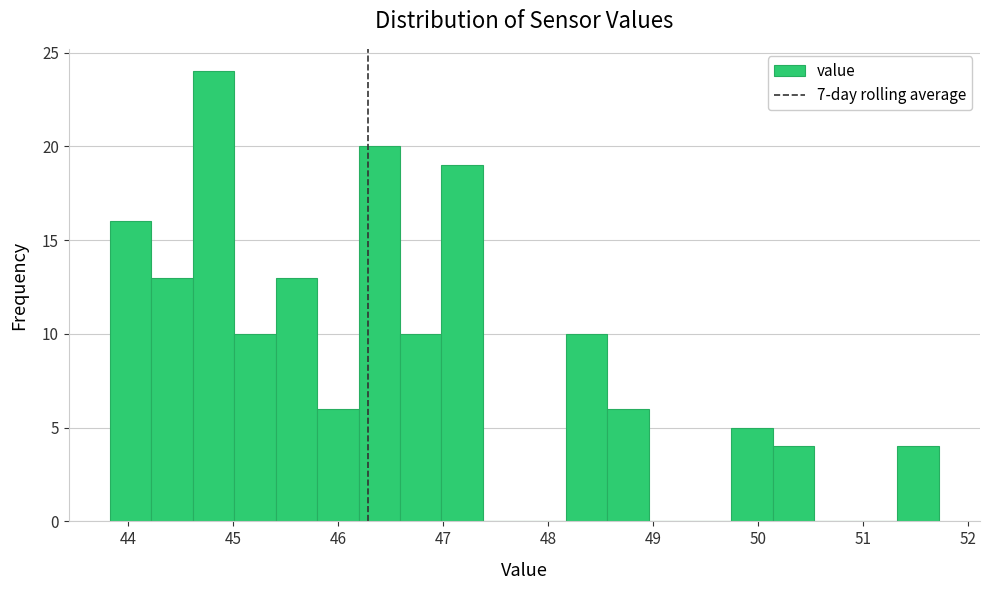

Read against the x-axis, roughly where is the centre of the tallest bar?

44.8